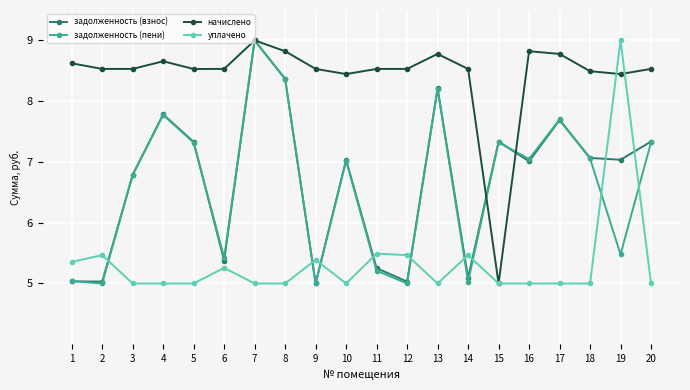

What is the approximate value of задолженность (пени) at 1?

5.0